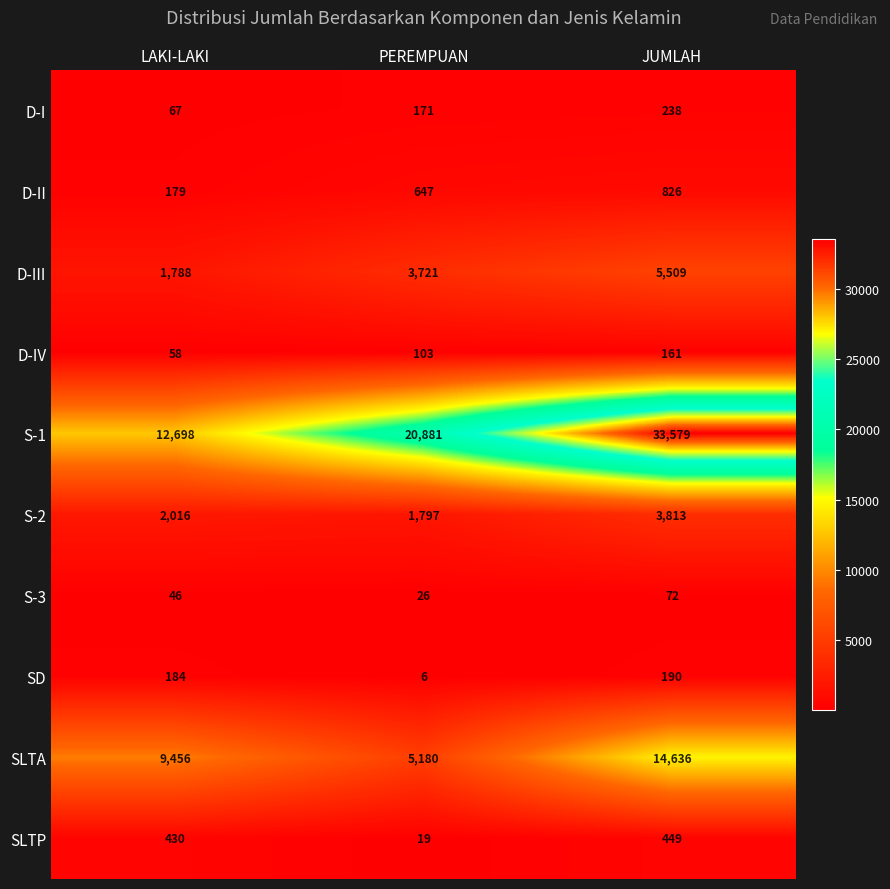

At which label is SLTA closest to 9908?

LAKI-LAKI